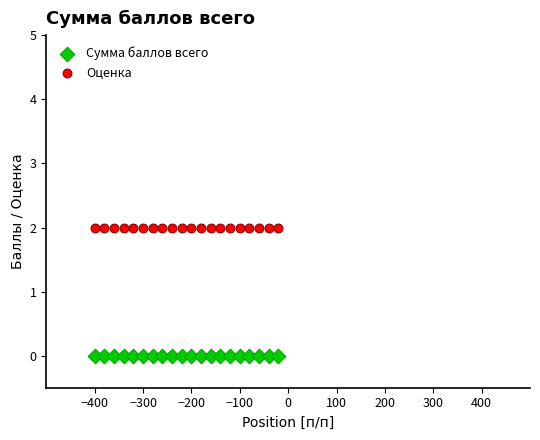

Which series reaches the maximum Y coordinate?

Оценка